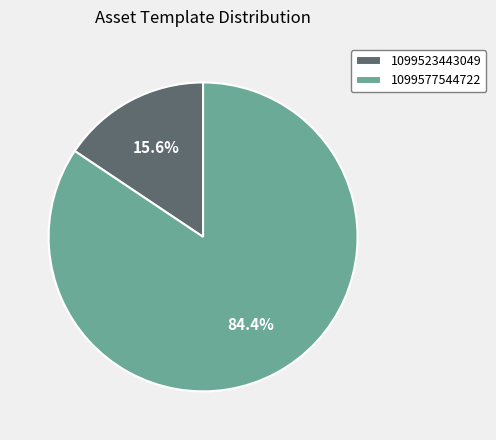

To the nearest percent, what percentage of the pie is 1099577544722?

84%